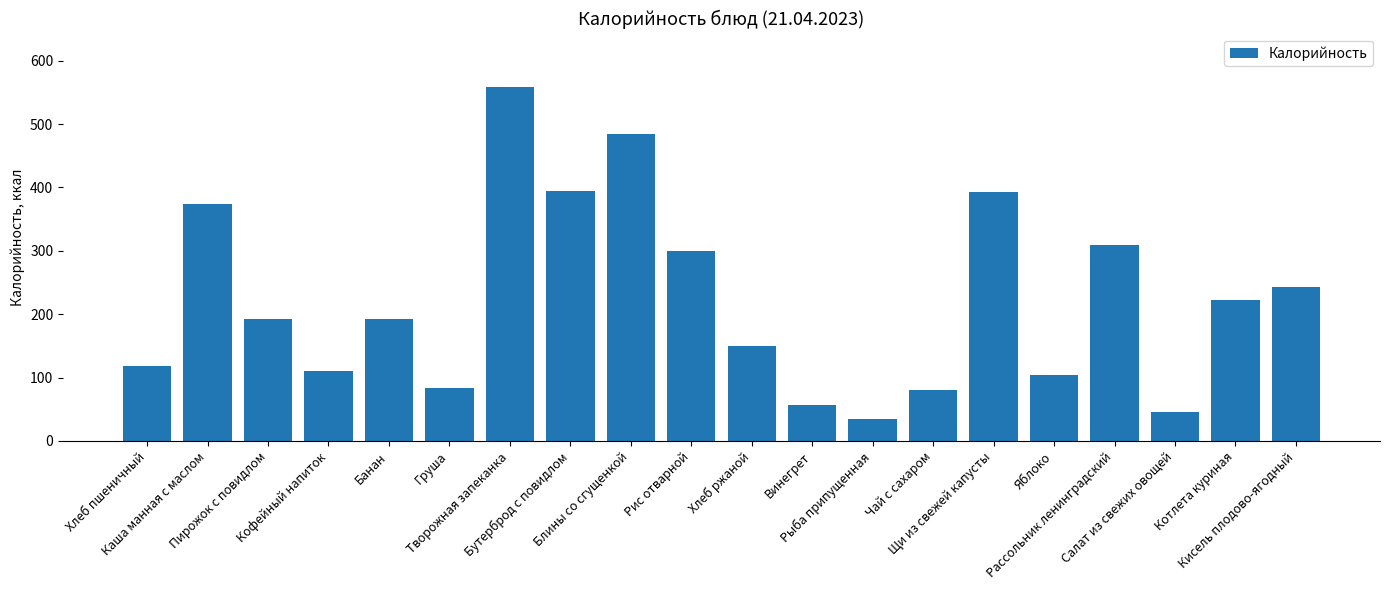

What is the difference between the maximum and minimum values?

525